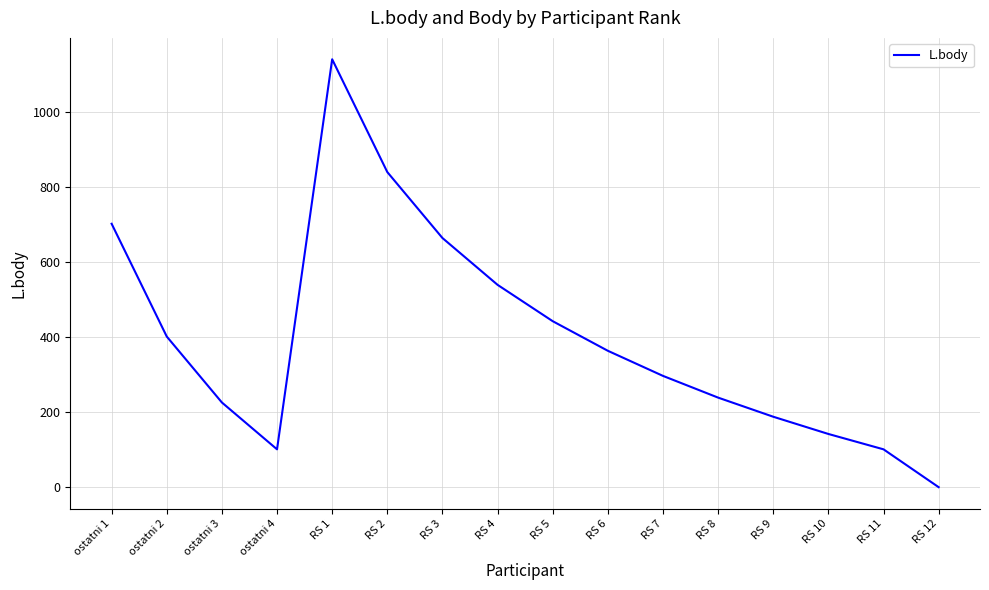

Count the number of data series in this chart.

1